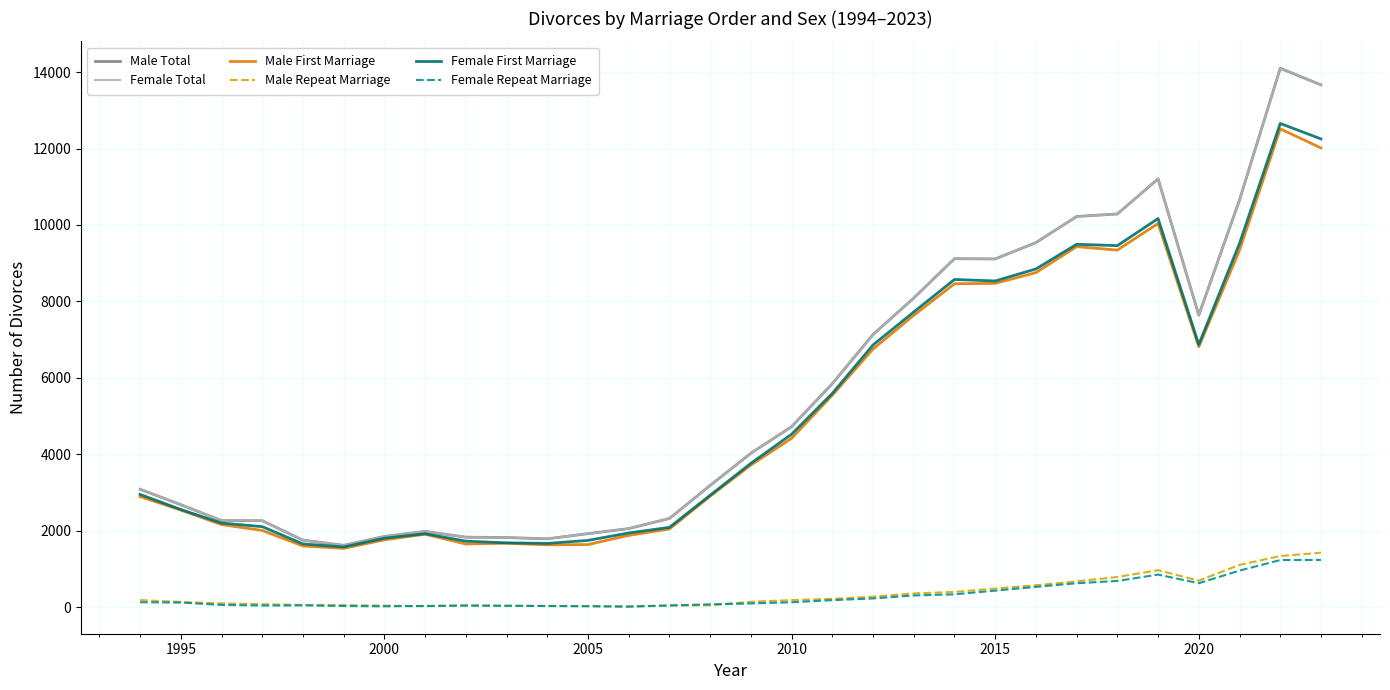

Is this an area chart (filled region under the line)?

No